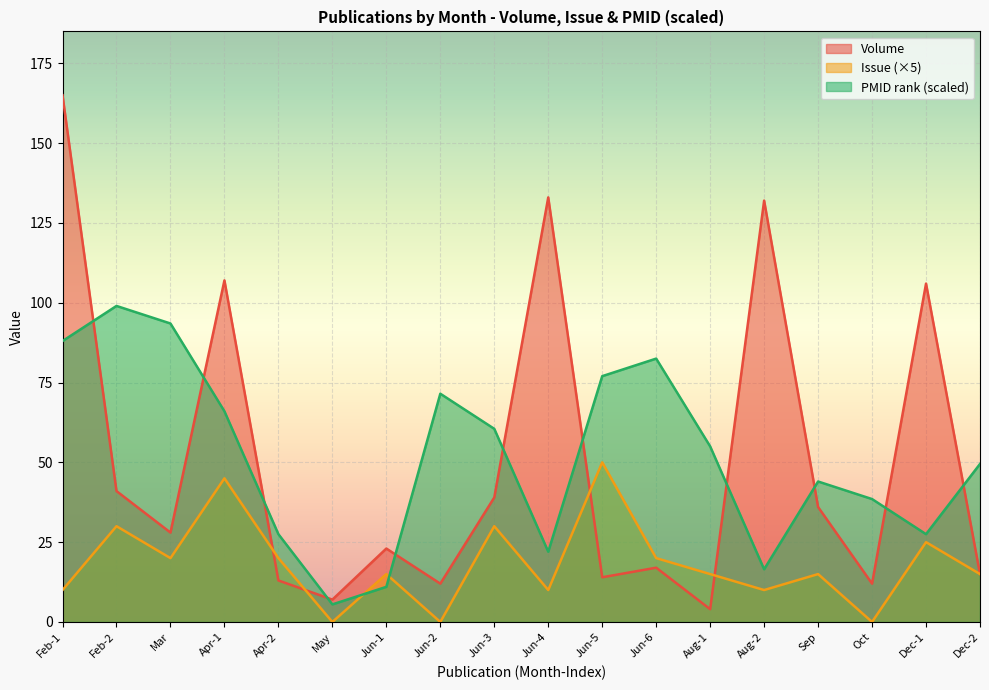

Rank the series at Oct from highest to lowest value.

PMID rank (scaled), Volume, Issue (×5)